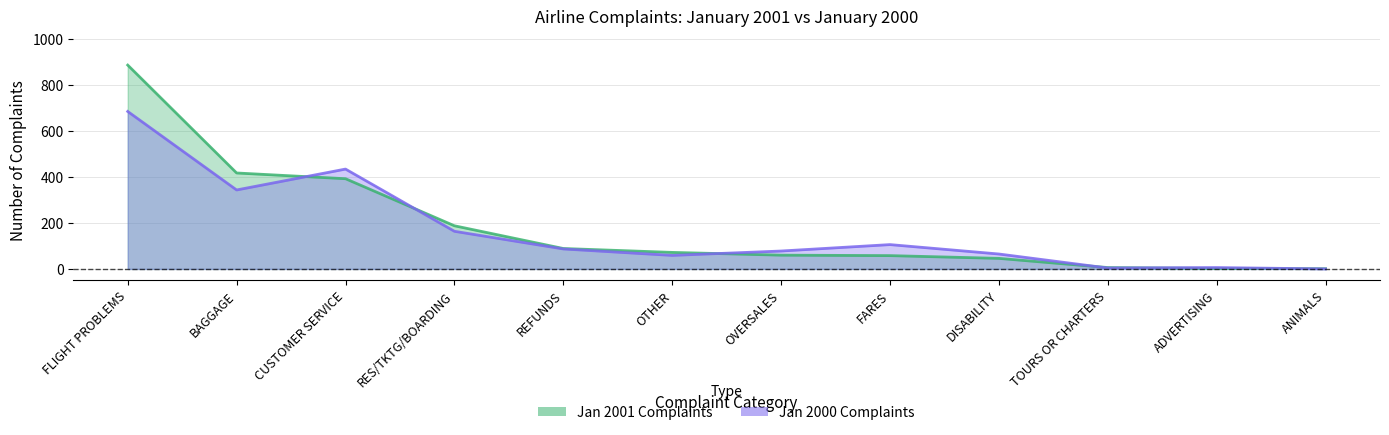

At which category is the sum across all series the highest?

FLIGHT PROBLEMS